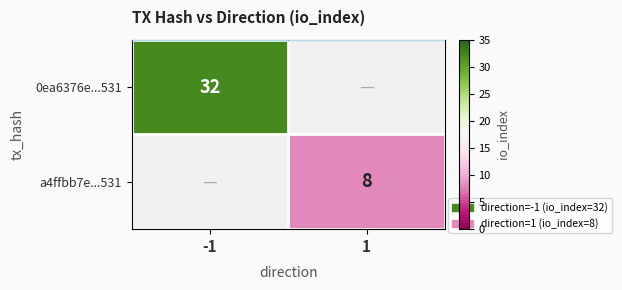

Is it true that 0ea6376e...531 equals 44 at -1?

False